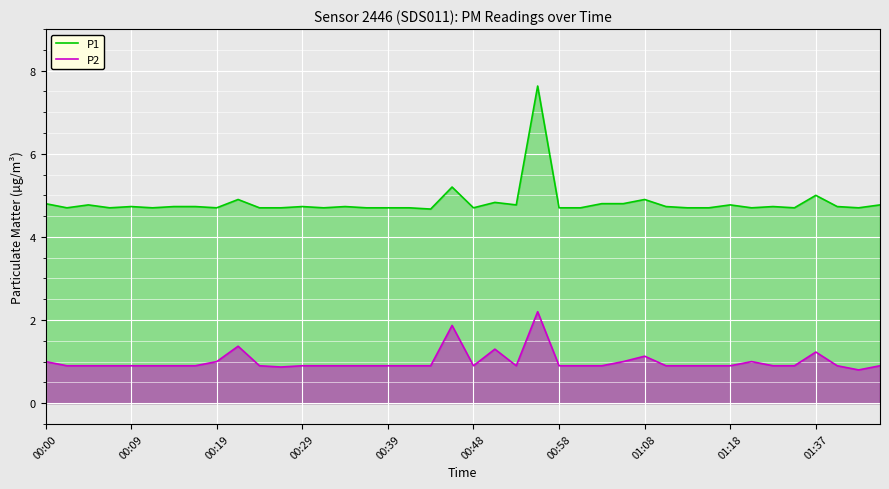

True or false: P2 has a value of 1.3 at 01:18.

False